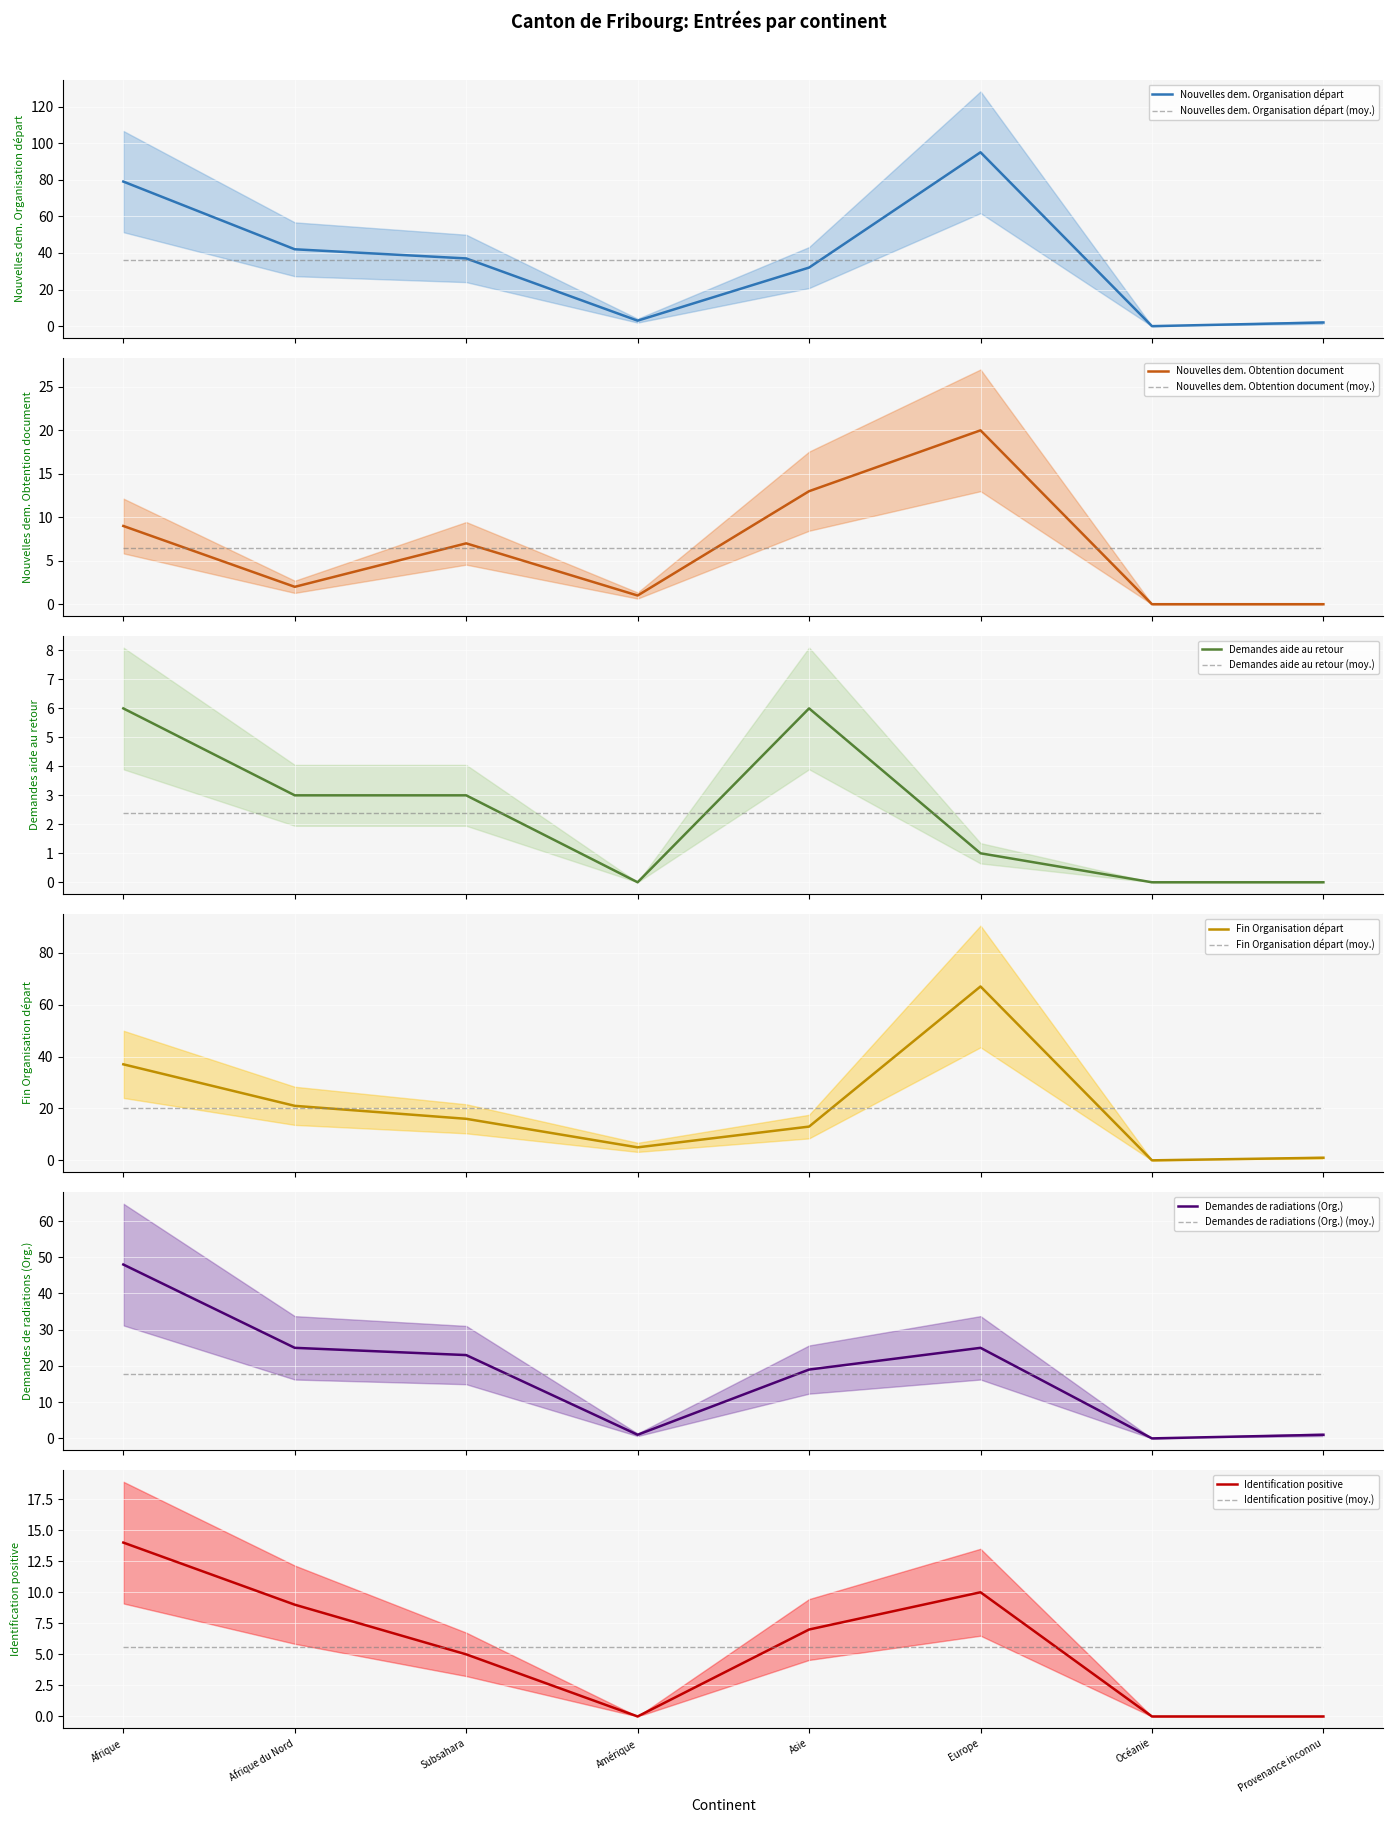

How many data points in Nouvelles dem. Organisation départ are less than 37?

4